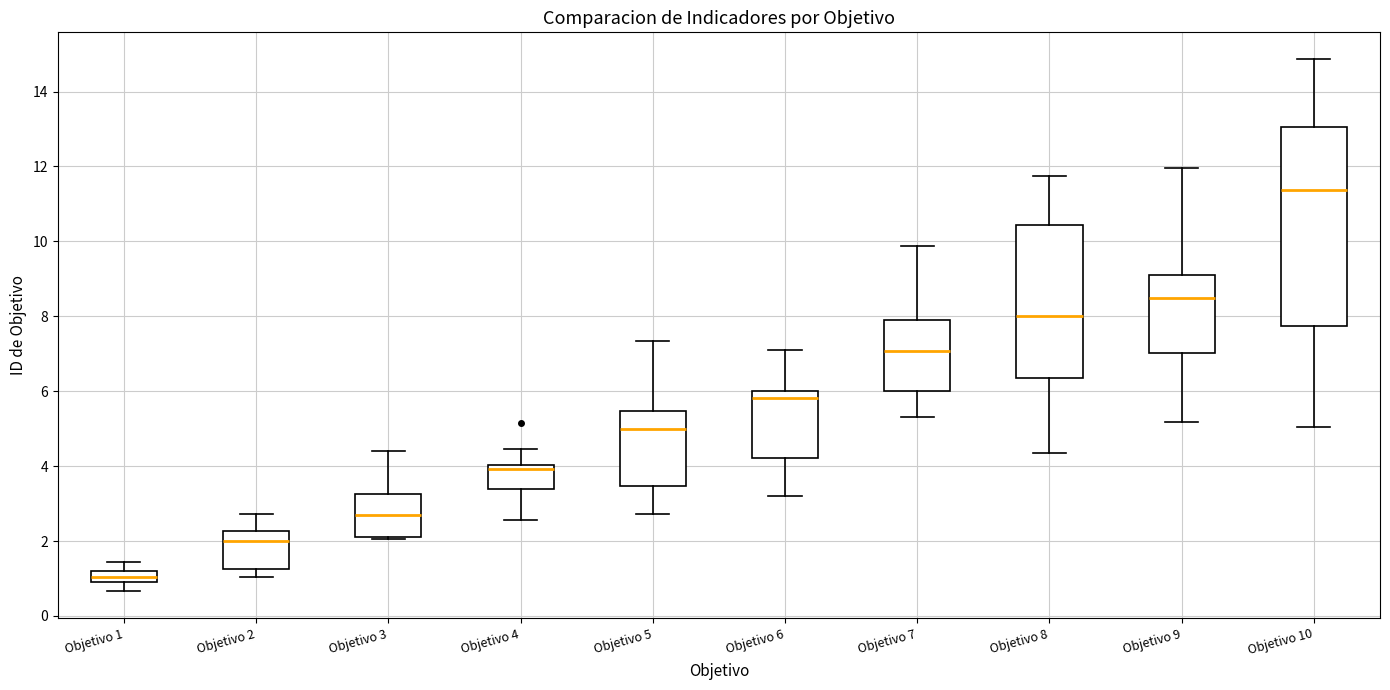

Which box's median line is the lowest?

Objetivo 1